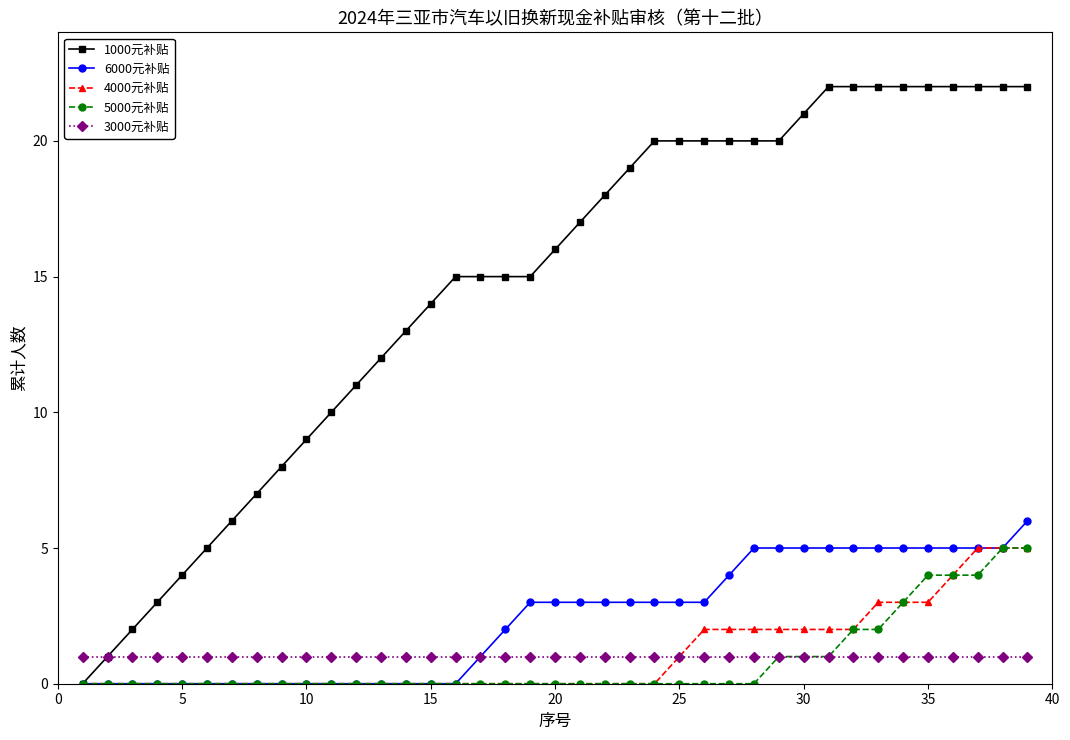

What is the maximum value for 6000元补贴?

6